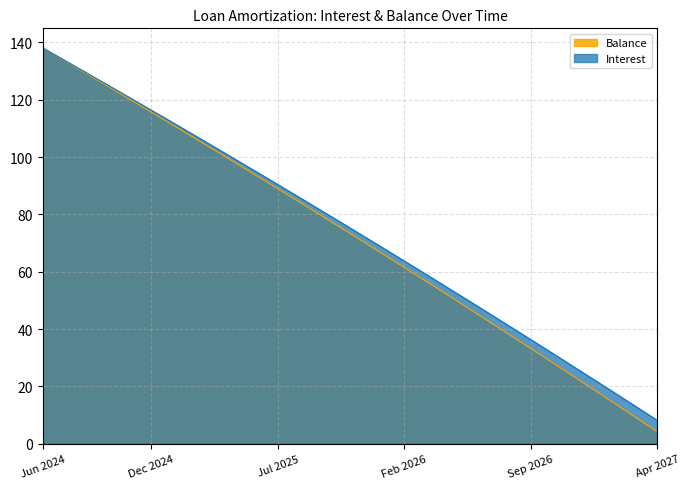

Does the chart have visible grid lines?

Yes